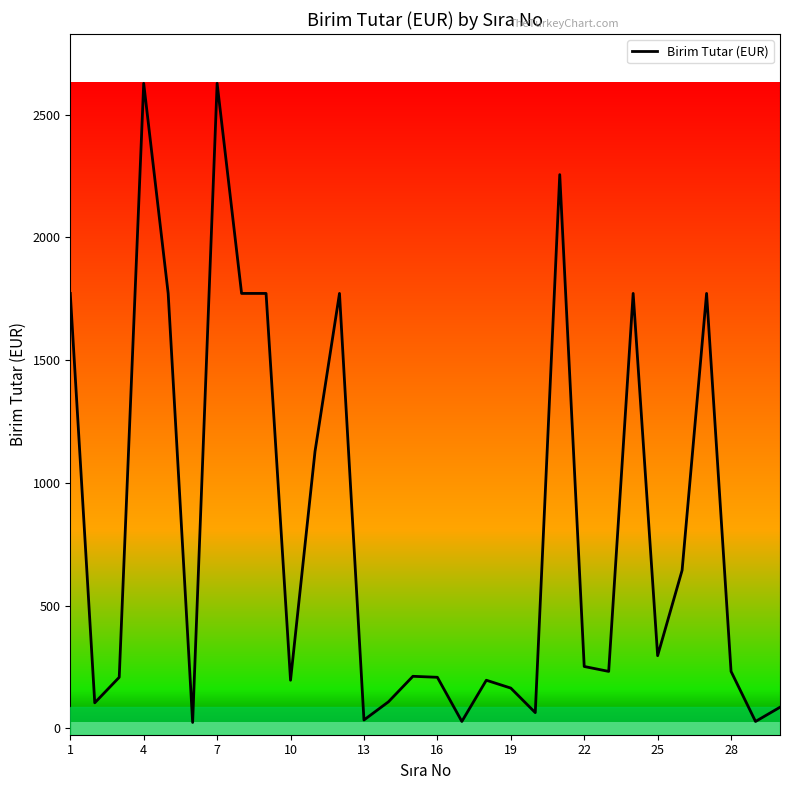

What is the greatest value displayed?

2628